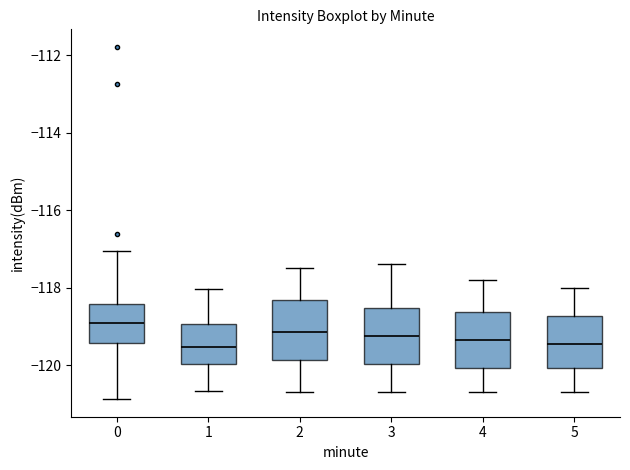

Reading left to right, transcribe this box plot: for each box, give where its median line is, the range the box spans, and where its two whiskers end, as read against the y-axis. The values are not printed on the chart, so give them approximately, as read against the axis.

0: median -119.0, box -119.4 to -118.4, whiskers -120.8 to -117.0
1: median -119.6, box -120.0 to -119.0, whiskers -120.6 to -118.0
2: median -119.2, box -119.8 to -118.4, whiskers -120.6 to -117.4
3: median -119.2, box -120.0 to -118.6, whiskers -120.6 to -117.4
4: median -119.4, box -120.0 to -118.6, whiskers -120.6 to -117.8
5: median -119.4, box -120.0 to -118.8, whiskers -120.6 to -118.0